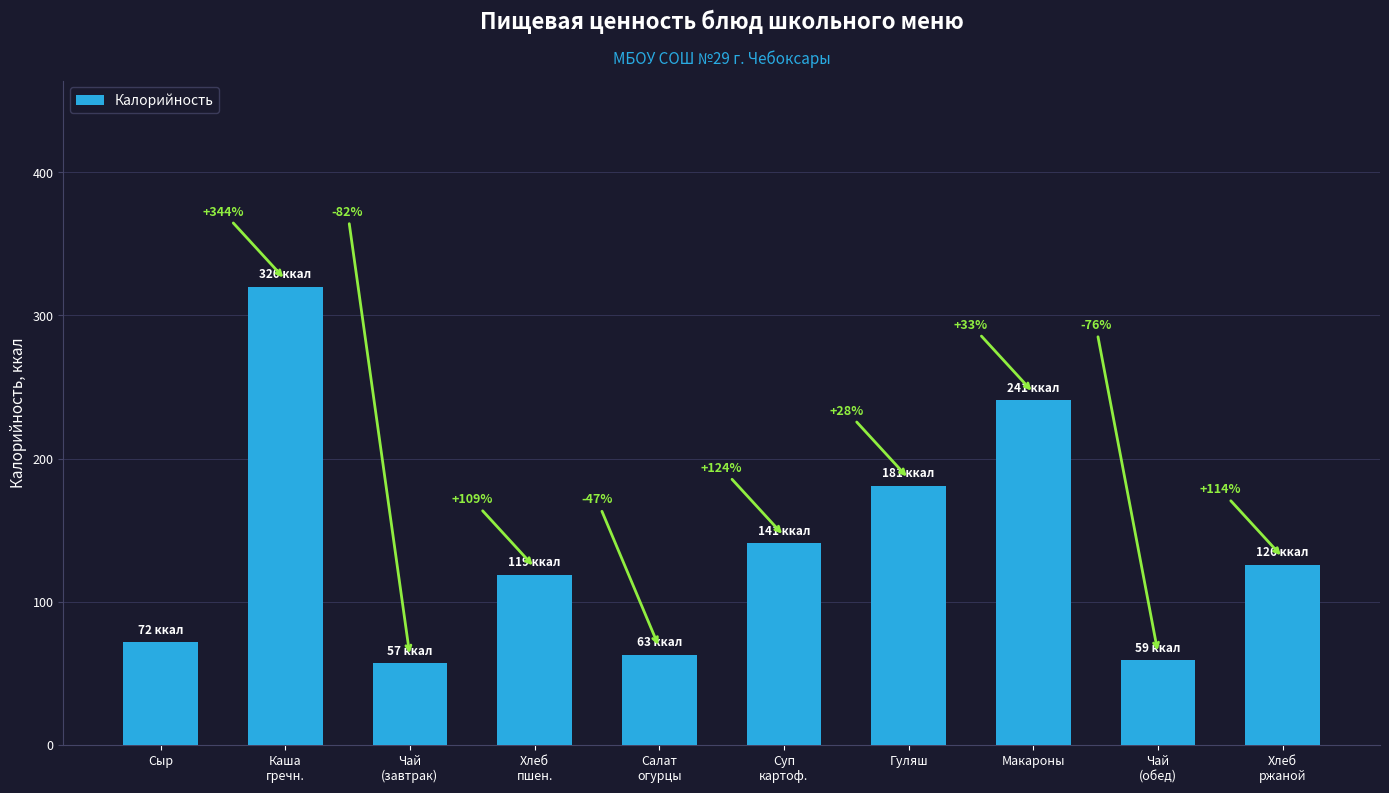

How many bars are there in total?

10